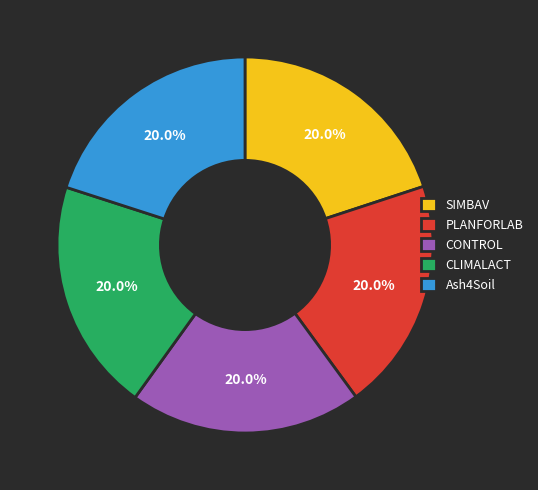

What is the ratio of the value at CLIMALACT to the value at CONTROL?

1.0